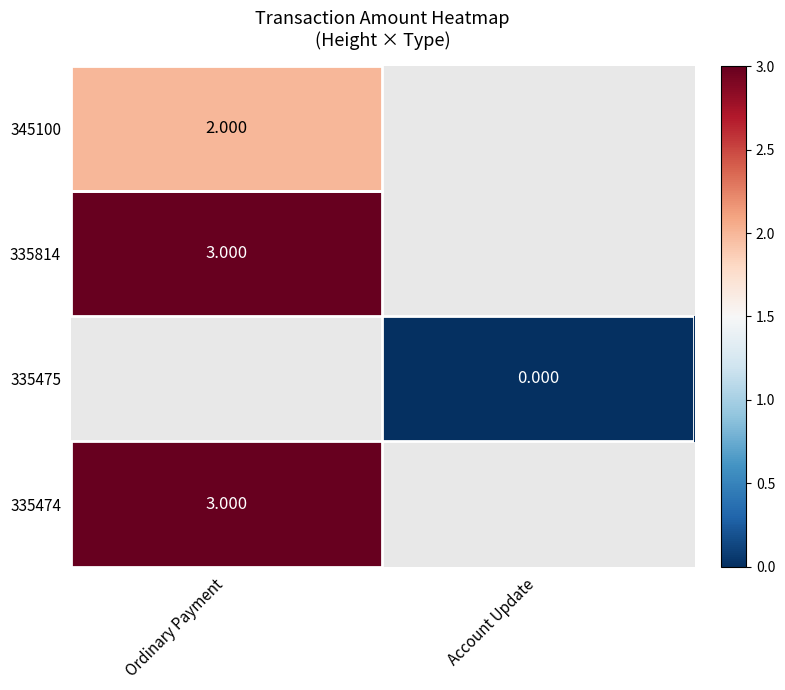

What is the maximum value shown in the chart?

3.0